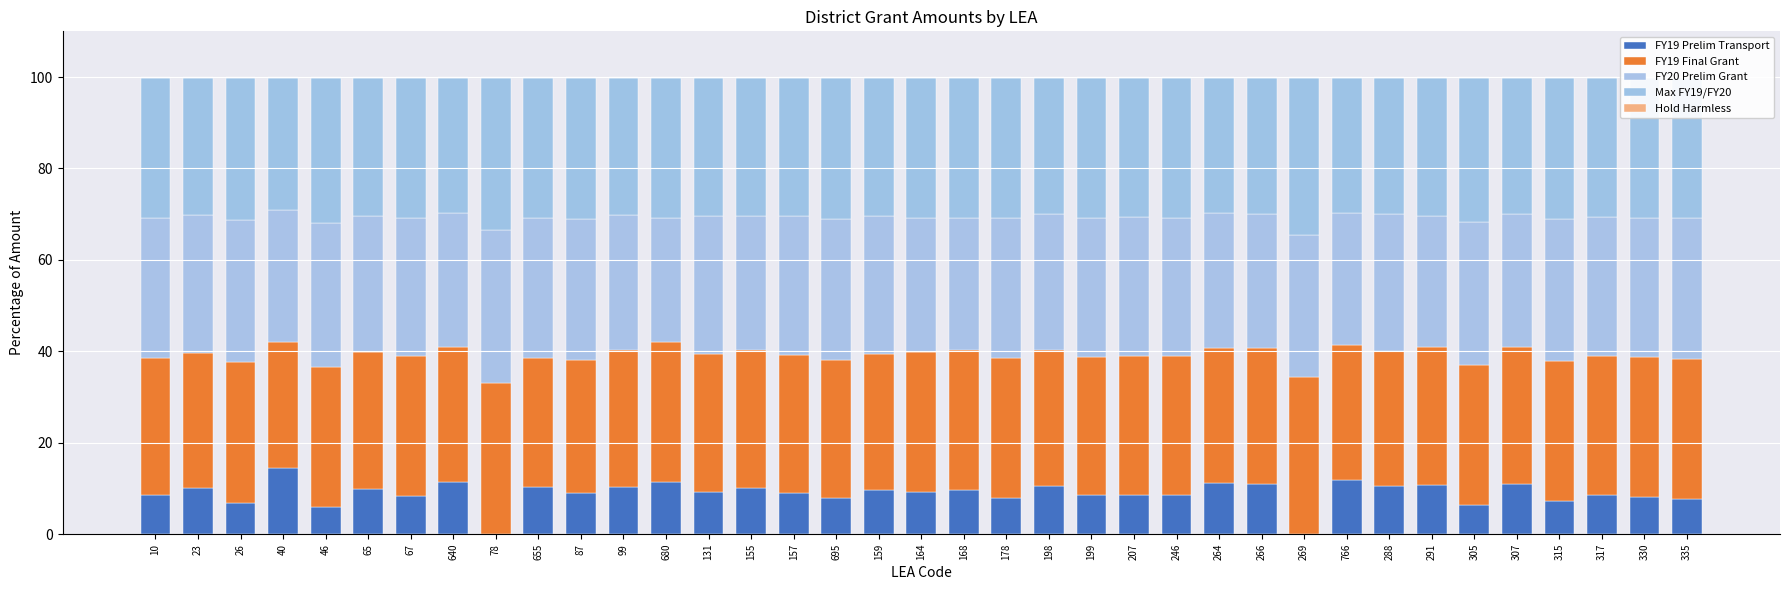

Are the bars grouped side by side (vs. stacked)?

No